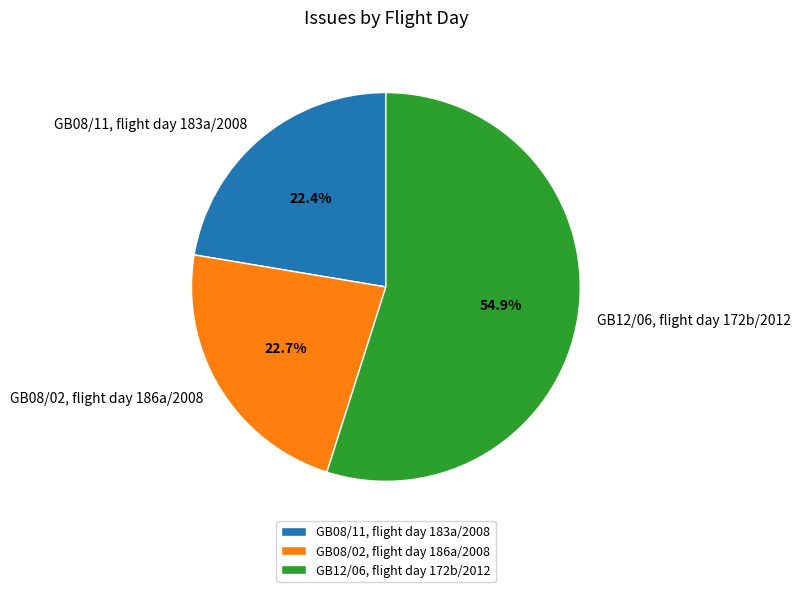

Between GB08/02, flight day 186a/2008 and GB12/06, flight day 172b/2012, which is larger?

GB12/06, flight day 172b/2012